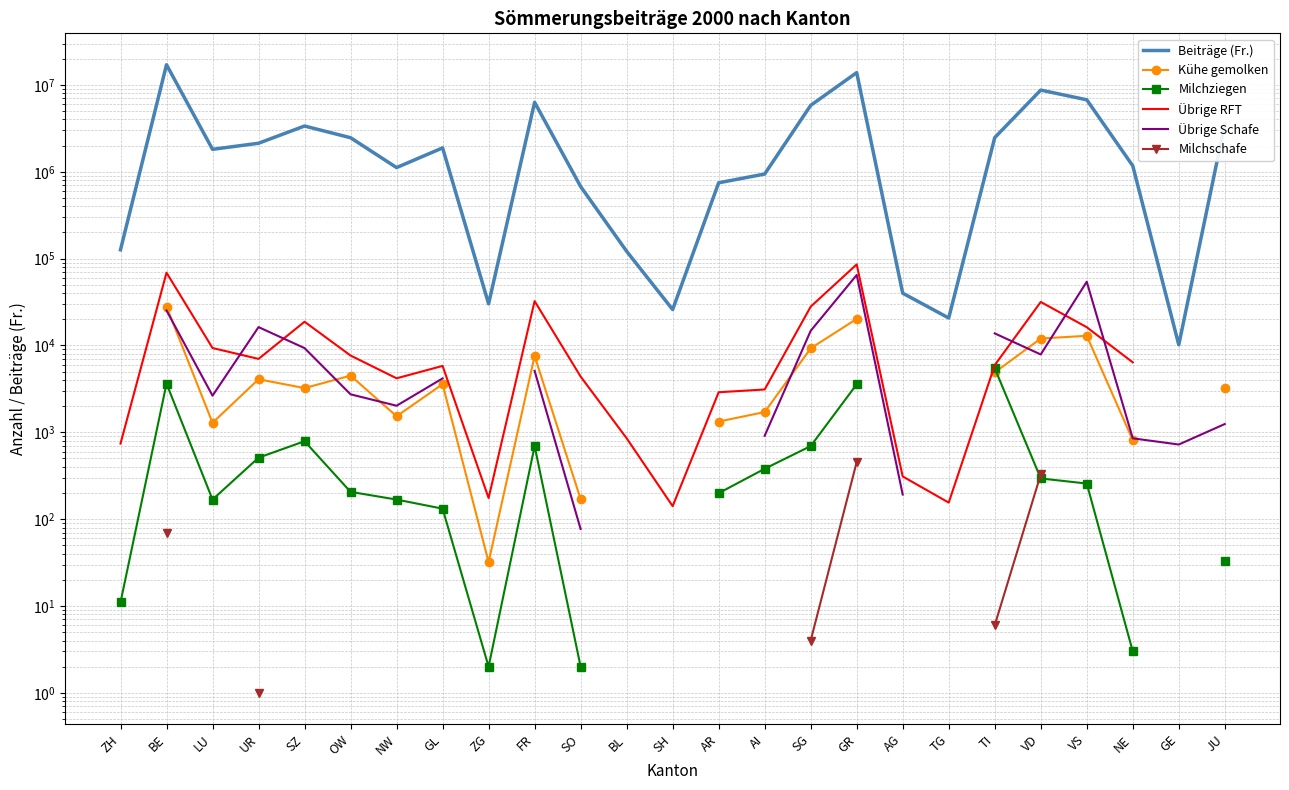

The value of Kühe gemolken at AI is 2829.6. True or false?

False